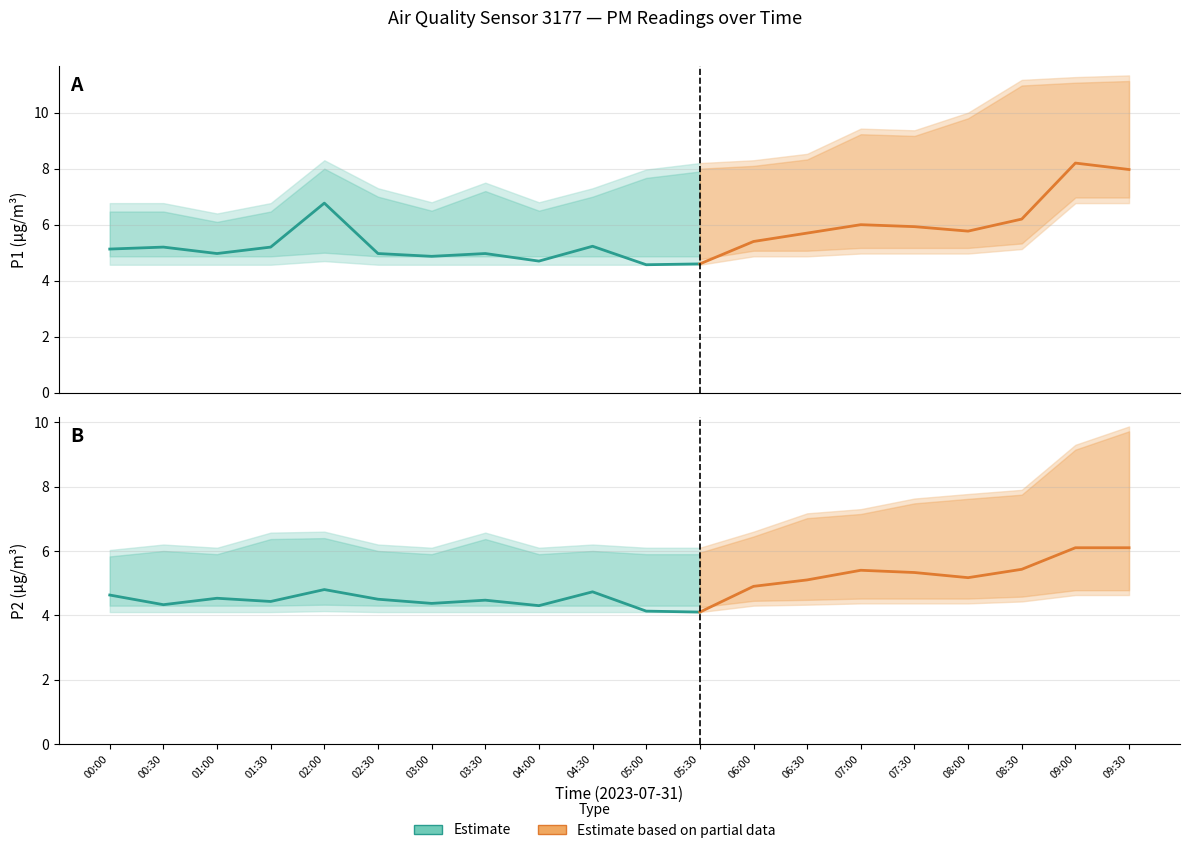

Is this an area chart (filled region under the line)?

No